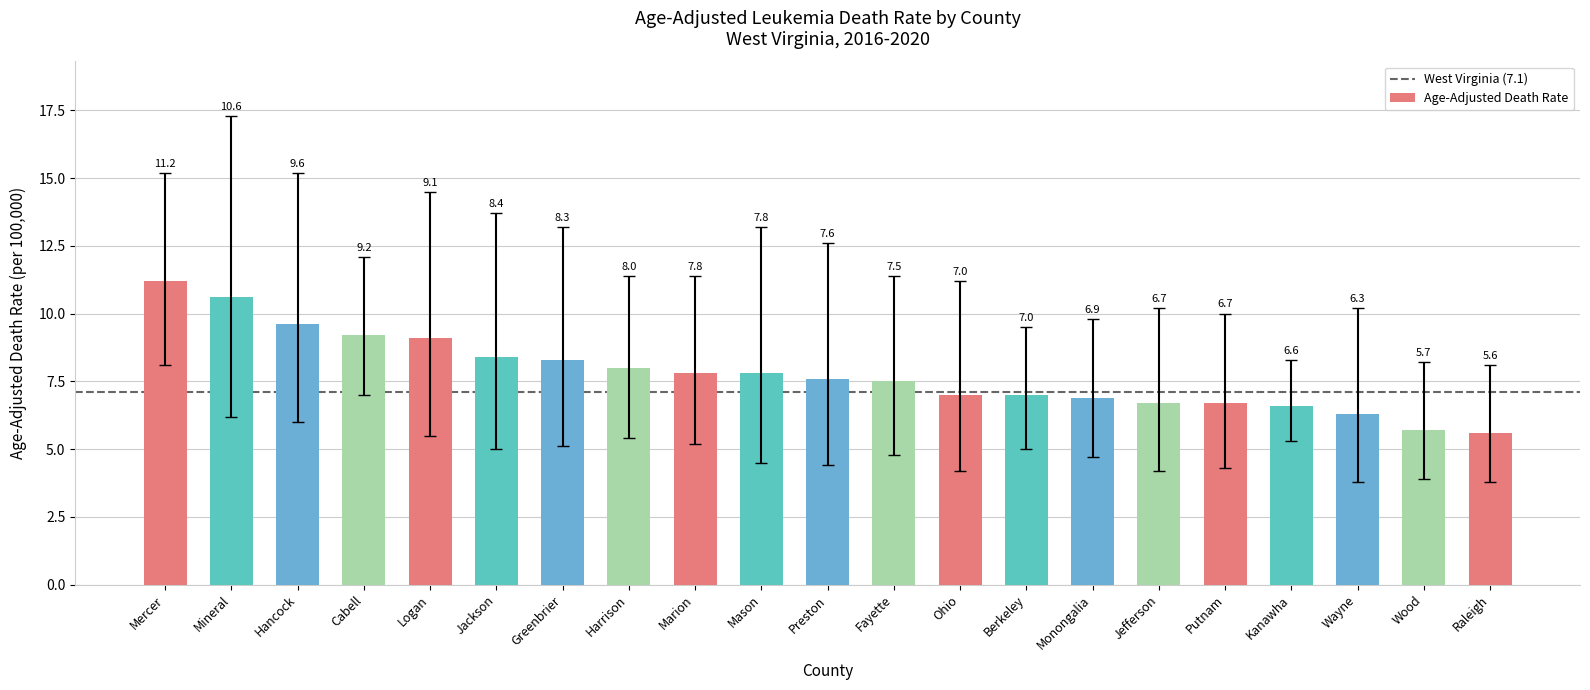

What is the difference between the maximum and minimum values?

5.6